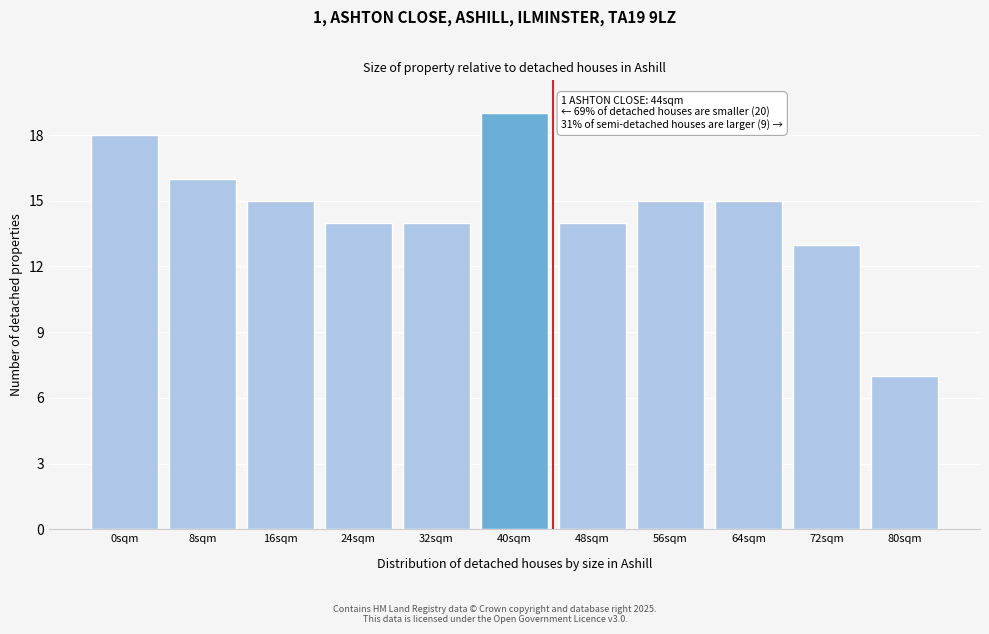

Reading right to left, transcribe all the data shown in this chart.

80sqm=7	72sqm=13	64sqm=15	56sqm=15	48sqm=14	40sqm=19	32sqm=14	24sqm=14	16sqm=15	8sqm=16	0sqm=18